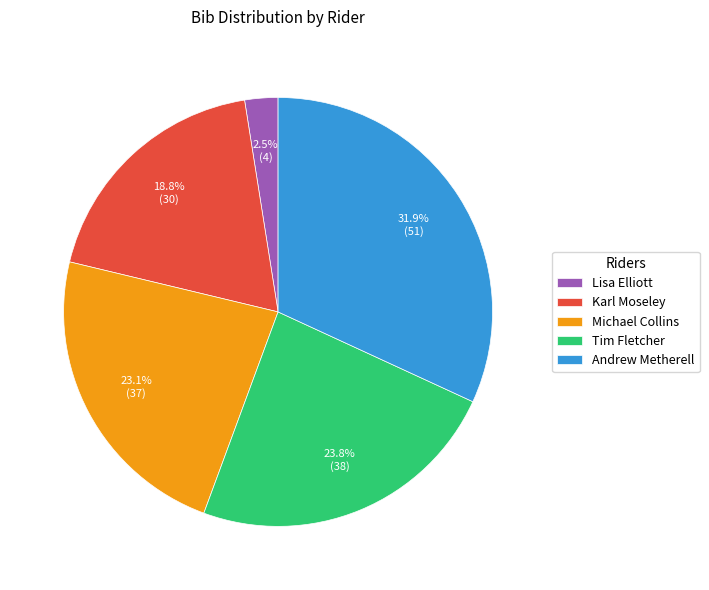

To the nearest percent, what is the average slice percentage?

20%